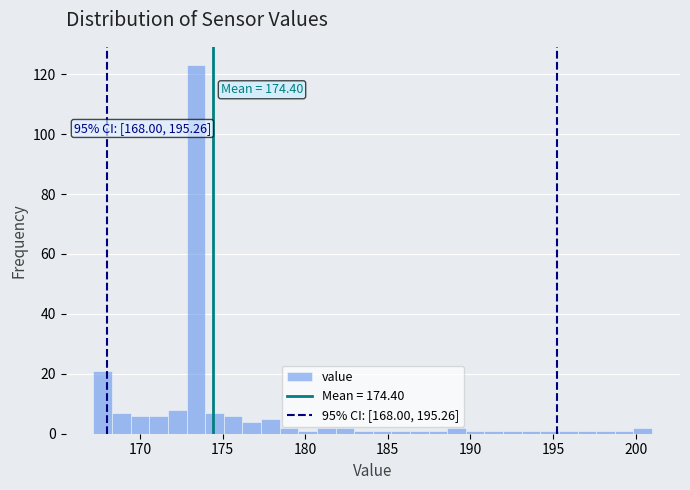

Around what value on the x-axis is the tallest bar? Give the approximate position of its centre, as read against the axis.

173.5